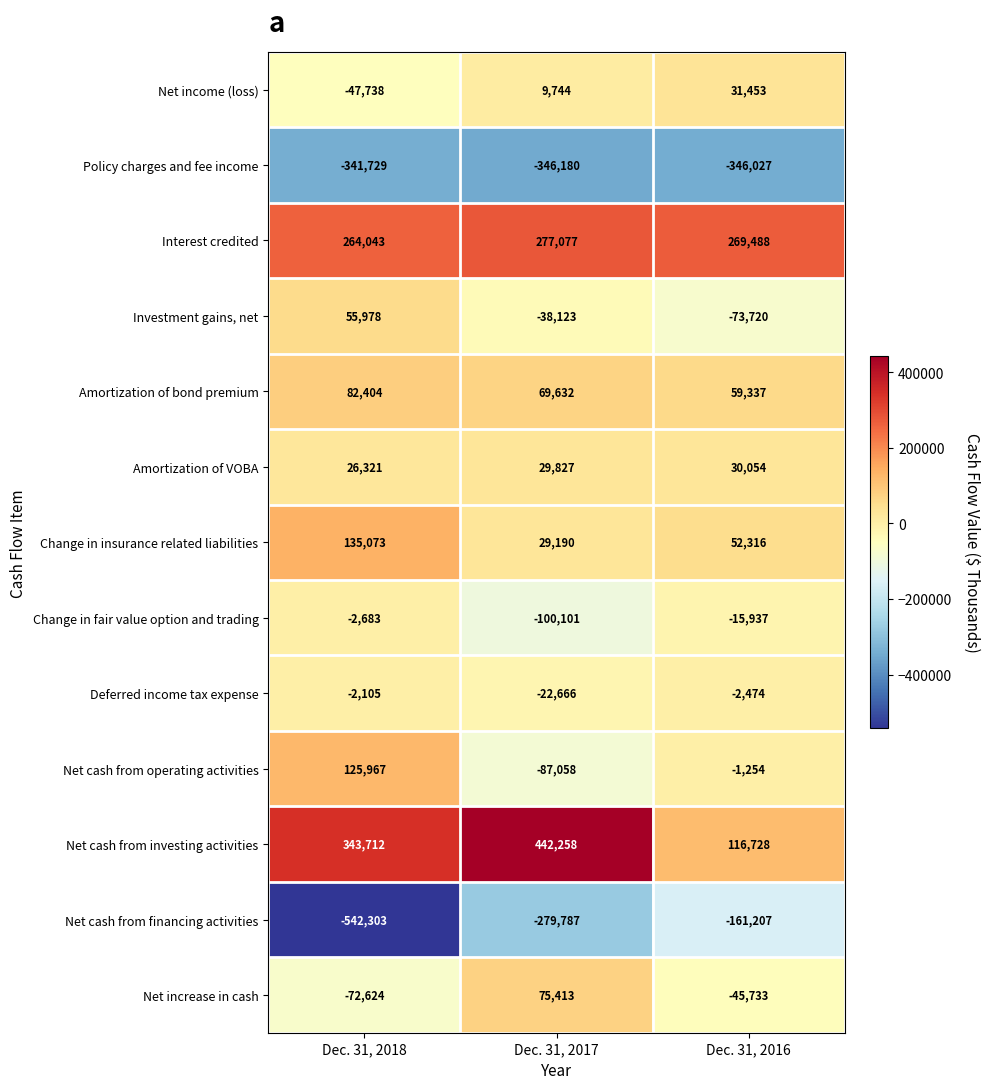

Rank the series by their maximum value, from highest to lowest.

Net cash from investing activities, Interest credited, Change in insurance related liabilities, Net cash from operating activities, Amortization of bond premium, Net increase in cash, Investment gains, net, Net income (loss), Amortization of VOBA, Deferred income tax expense, Change in fair value option and trading, Net cash from financing activities, Policy charges and fee income